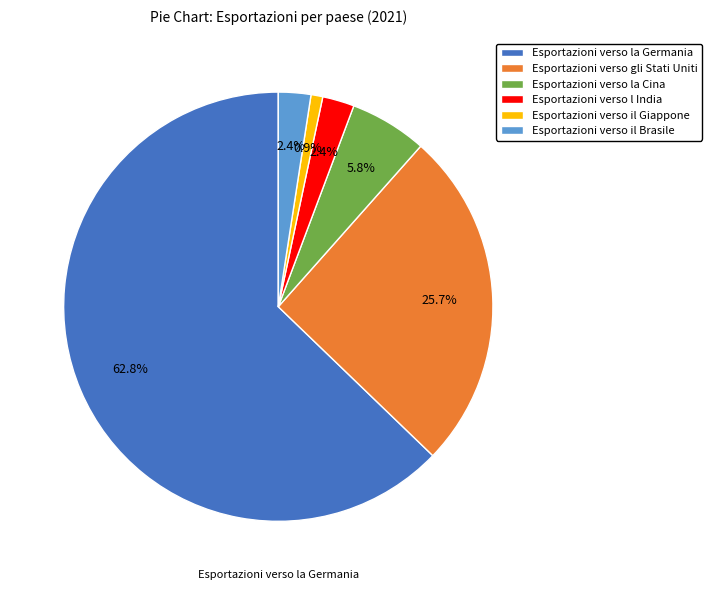

To the nearest percent, what is the difference between the largest and smallest slice percentages?

62%